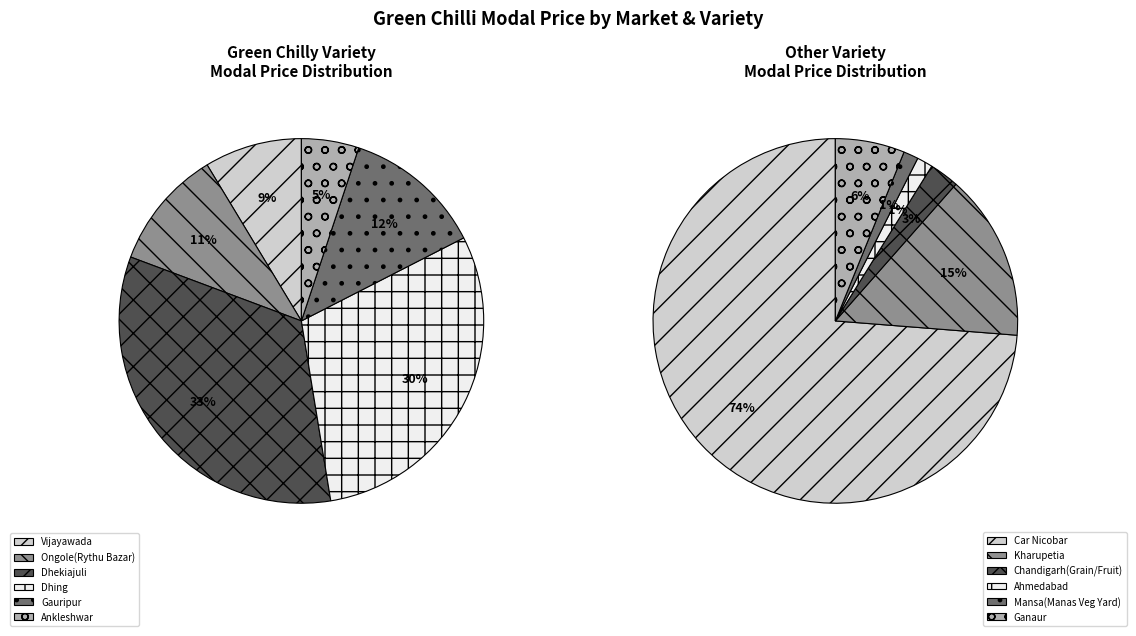

Between 6 and 7, which series saw the biggest shift?

Green Chilly